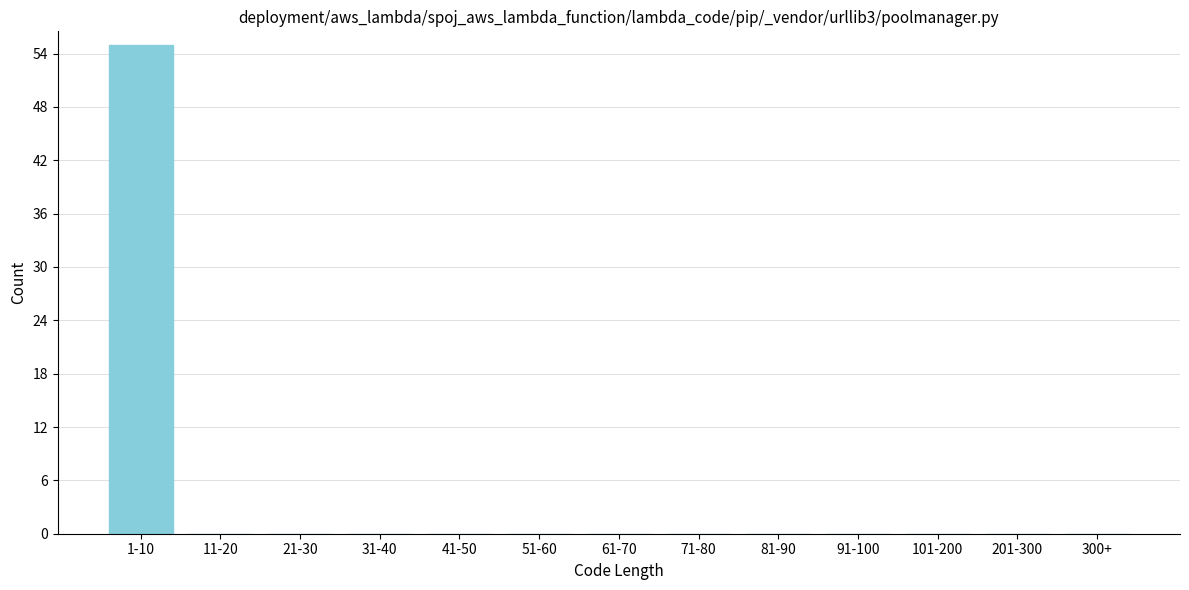

Reading left to right, what are all the values shown in this chart?

1-10=55	11-20=0	21-30=0	31-40=0	41-50=0	51-60=0	61-70=0	71-80=0	81-90=0	91-100=0	101-200=0	201-300=0	300+=0